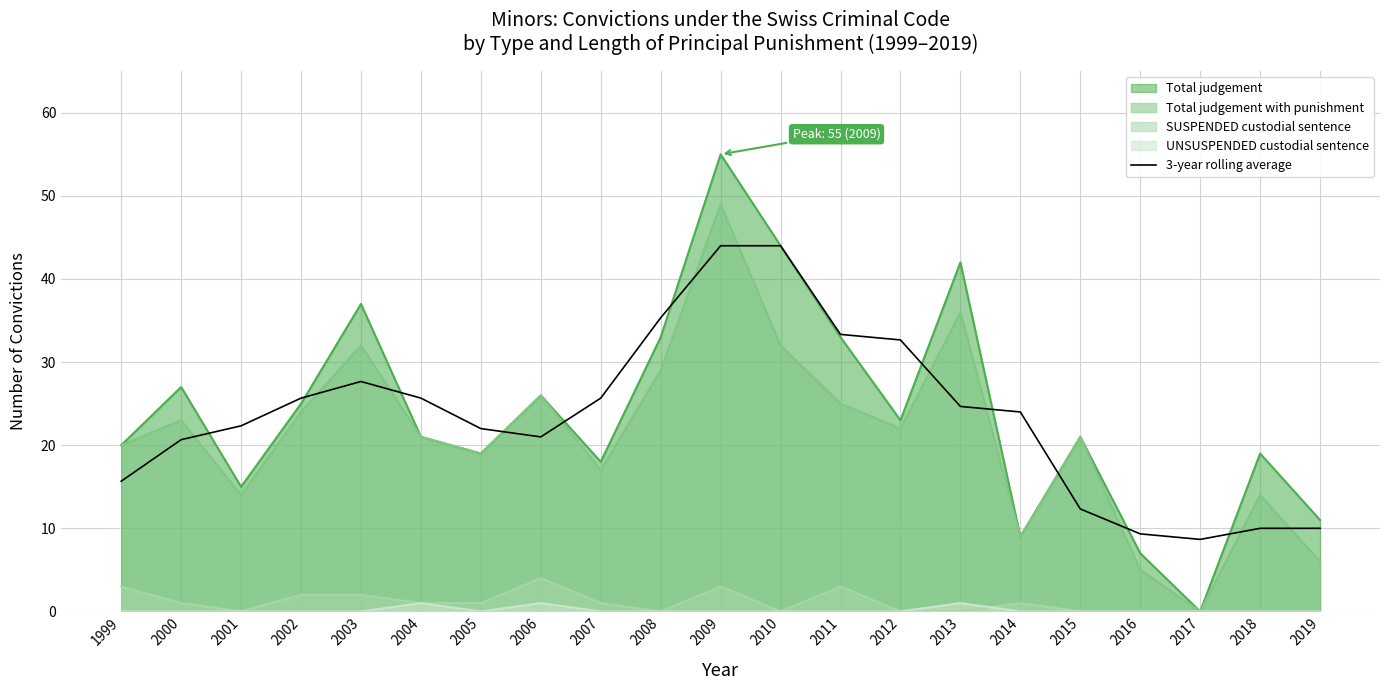

The 3-year rolling average series shows 21.0 at 2006. True or false?

True